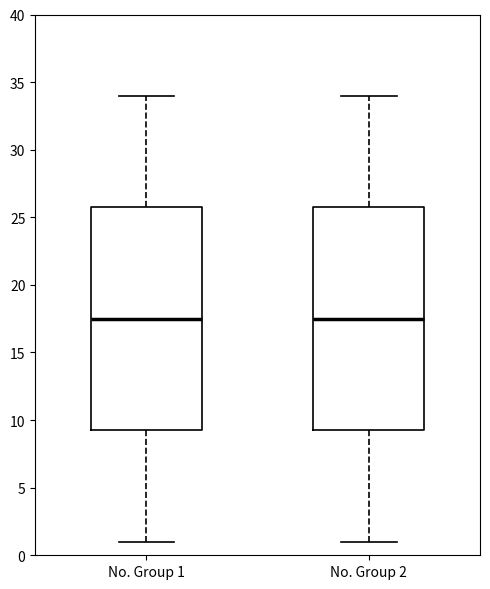

Reading left to right, transcribe this box plot: for each box, give where its median line is, the range the box spans, and where its two whiskers end, as read against the y-axis. The values are not printed on the chart, so give them approximately, as read against the axis.

No. Group 1: median 17.5, box 9.5 to 26.0, whiskers 1.0 to 34.0
No. Group 2: median 17.5, box 9.5 to 26.0, whiskers 1.0 to 34.0